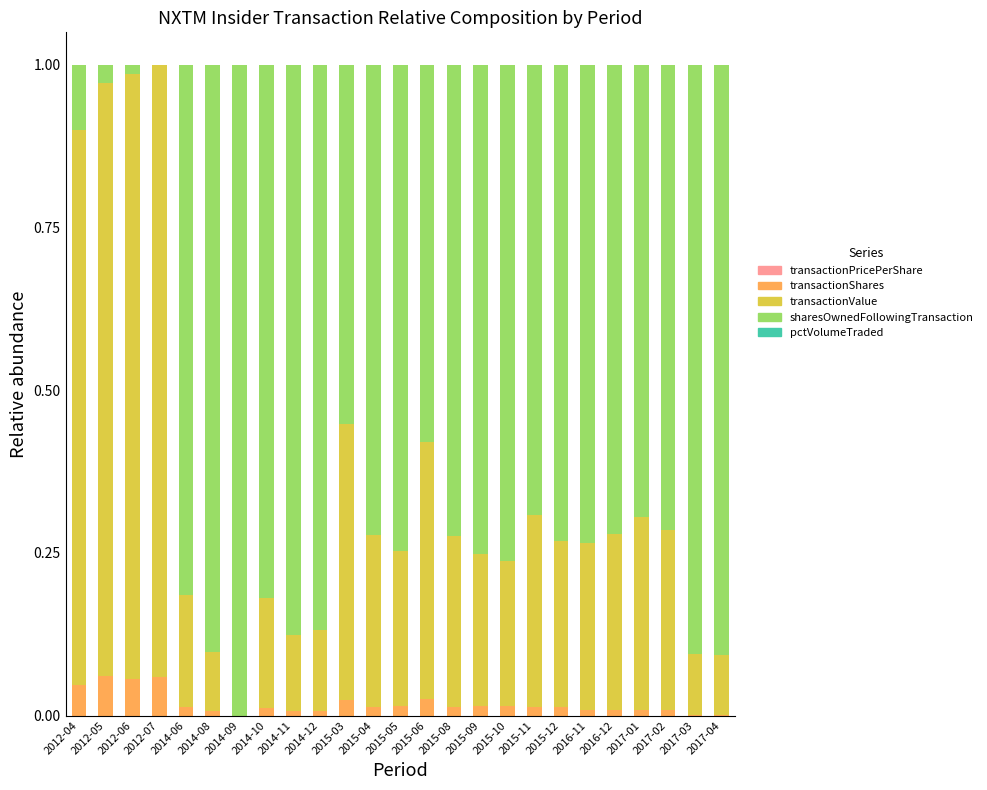

Which series has the largest total across all categories?

sharesOwnedFollowingTransaction